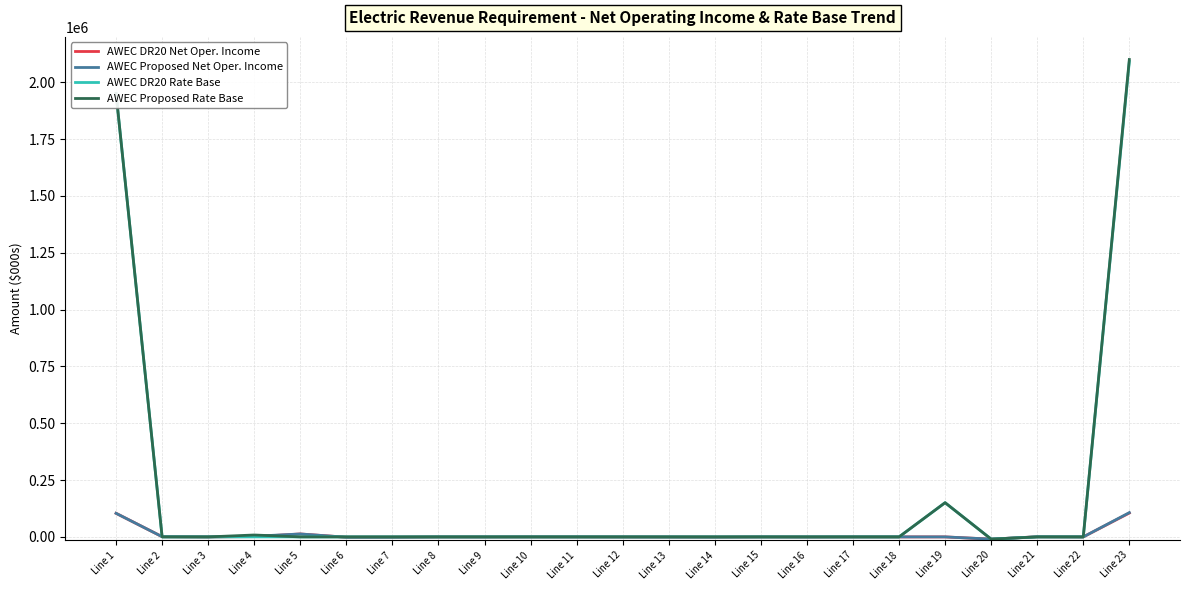

The value of AWEC DR20 Rate Base at Line 15 is 0.0. True or false?

True